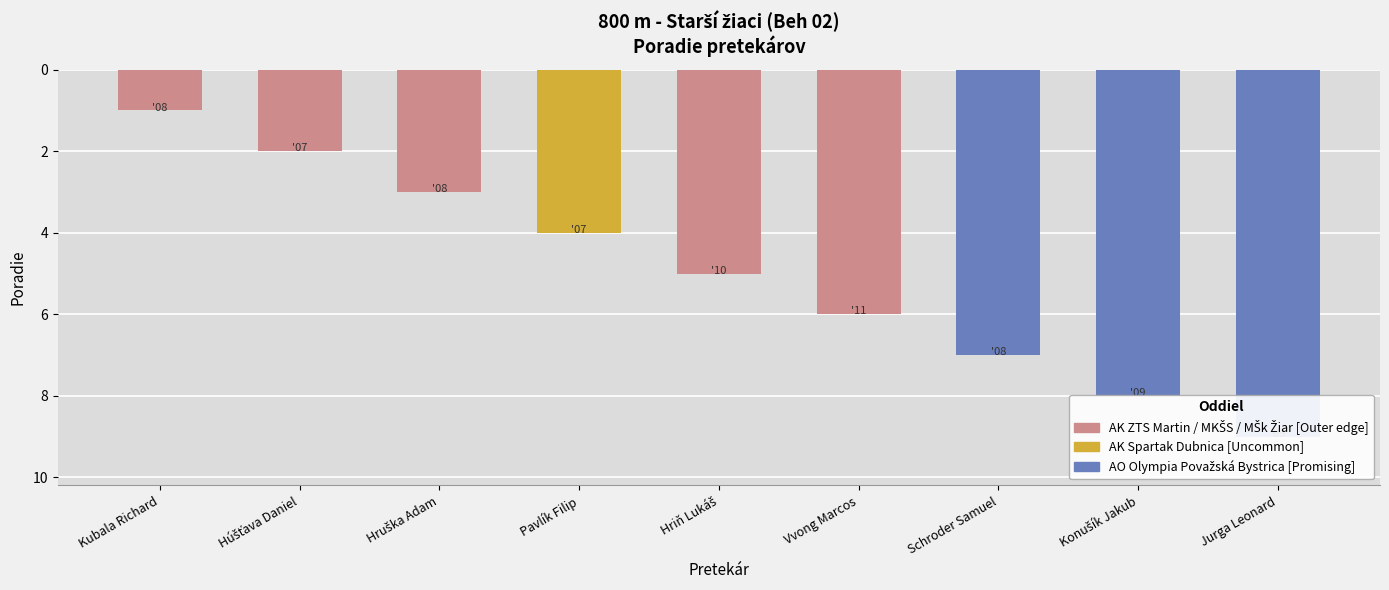

What is the smallest value displayed?

1